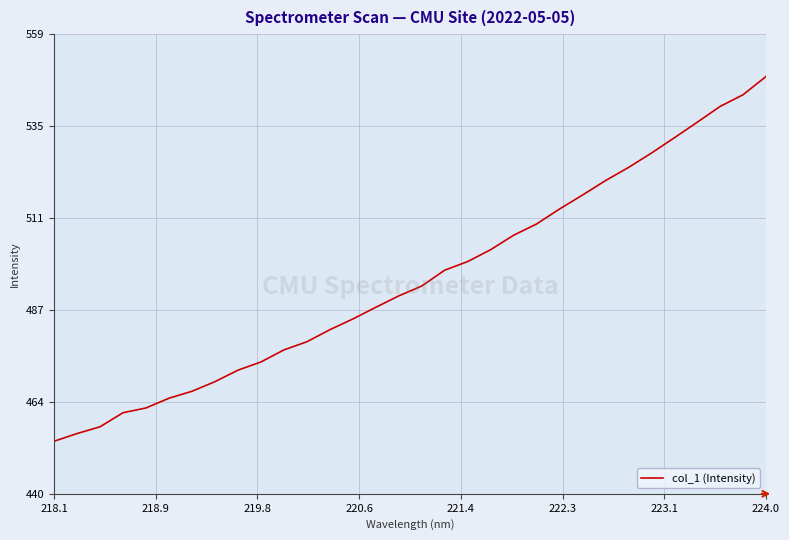

What is the greatest value displayed?

547.7